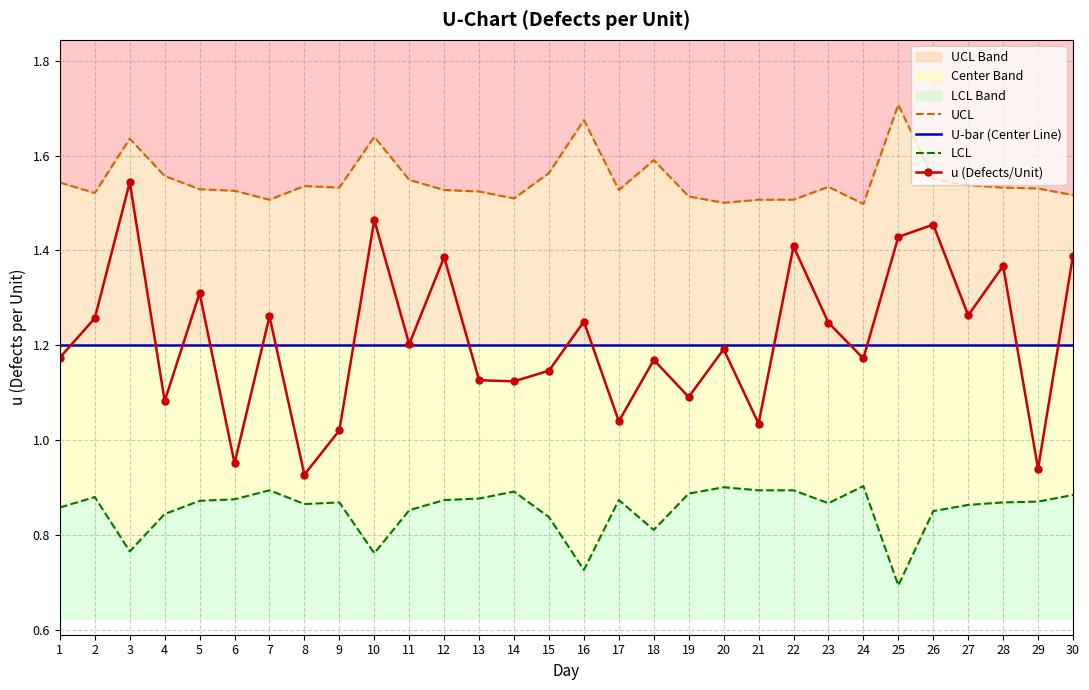

At which category is the sum across all series the highest?

3